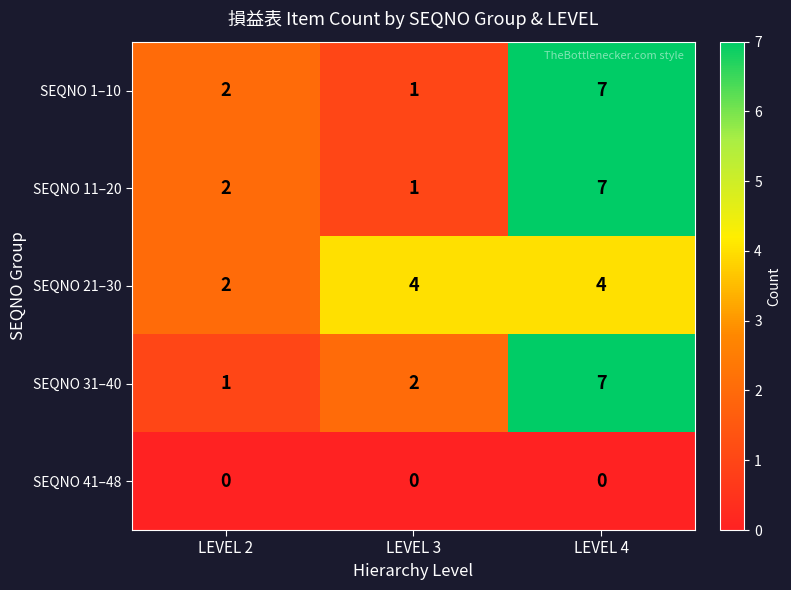

What is the difference between the highest and lowest values at LEVEL 4?

7